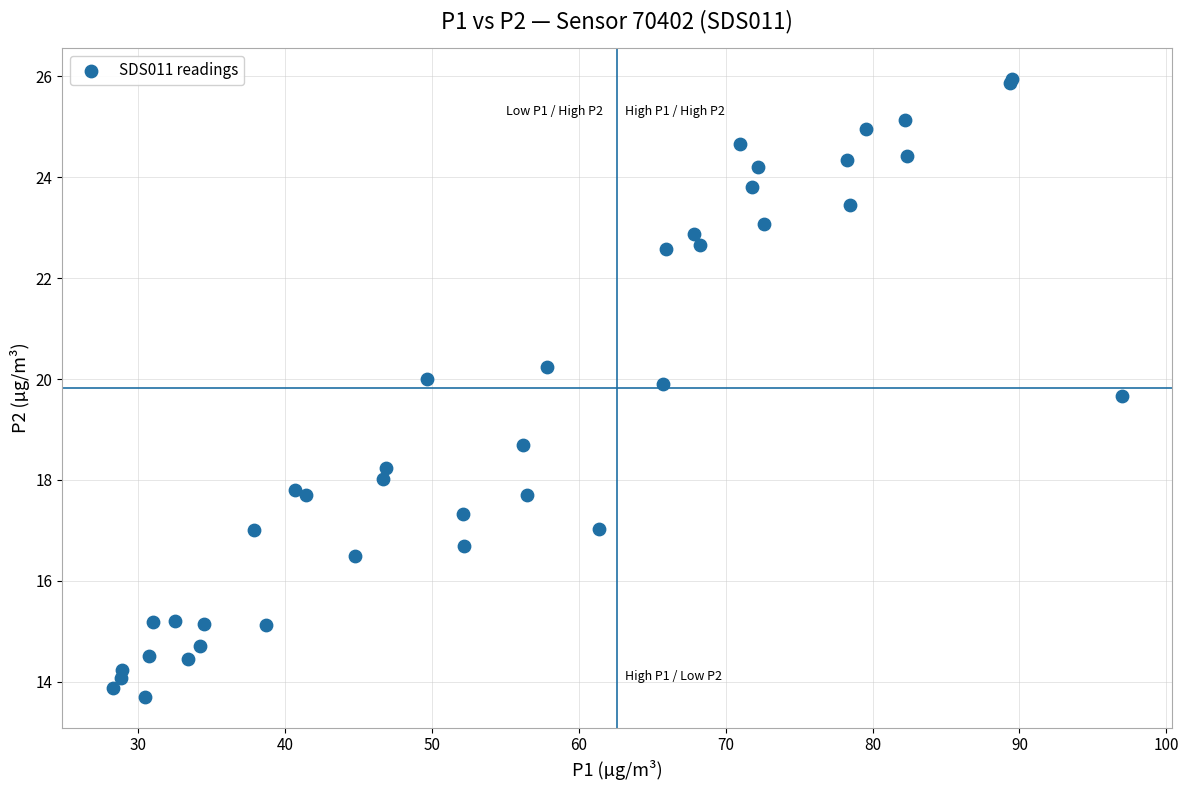

What Y value in the scatter plot is closest to 19?

18.7